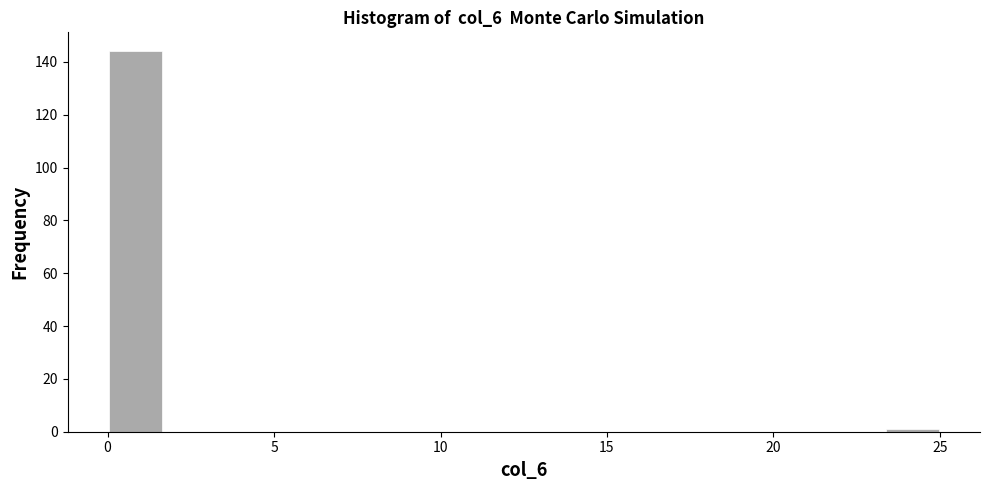

Around what value on the x-axis is the tallest bar? Give the approximate position of its centre, as read against the axis.

1.0